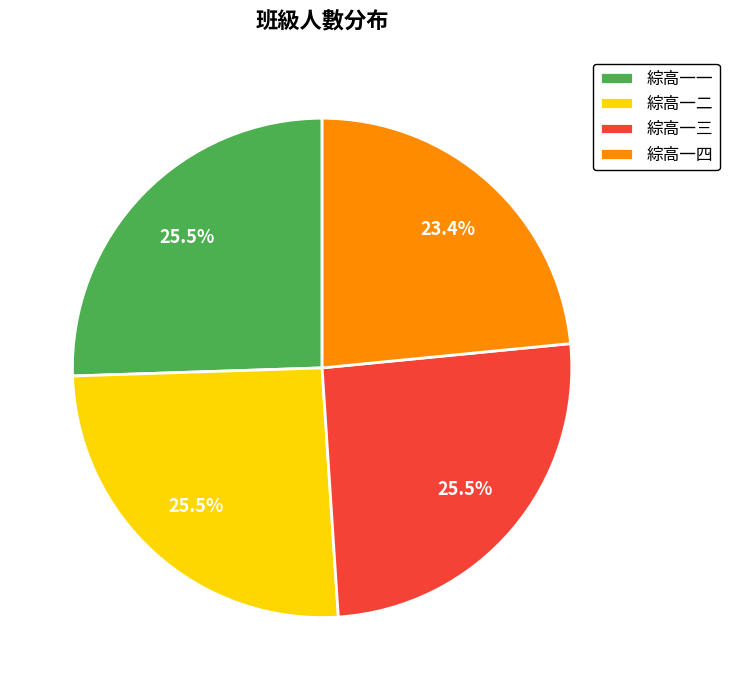

Which category has the smallest portion of the pie?

綜高一四